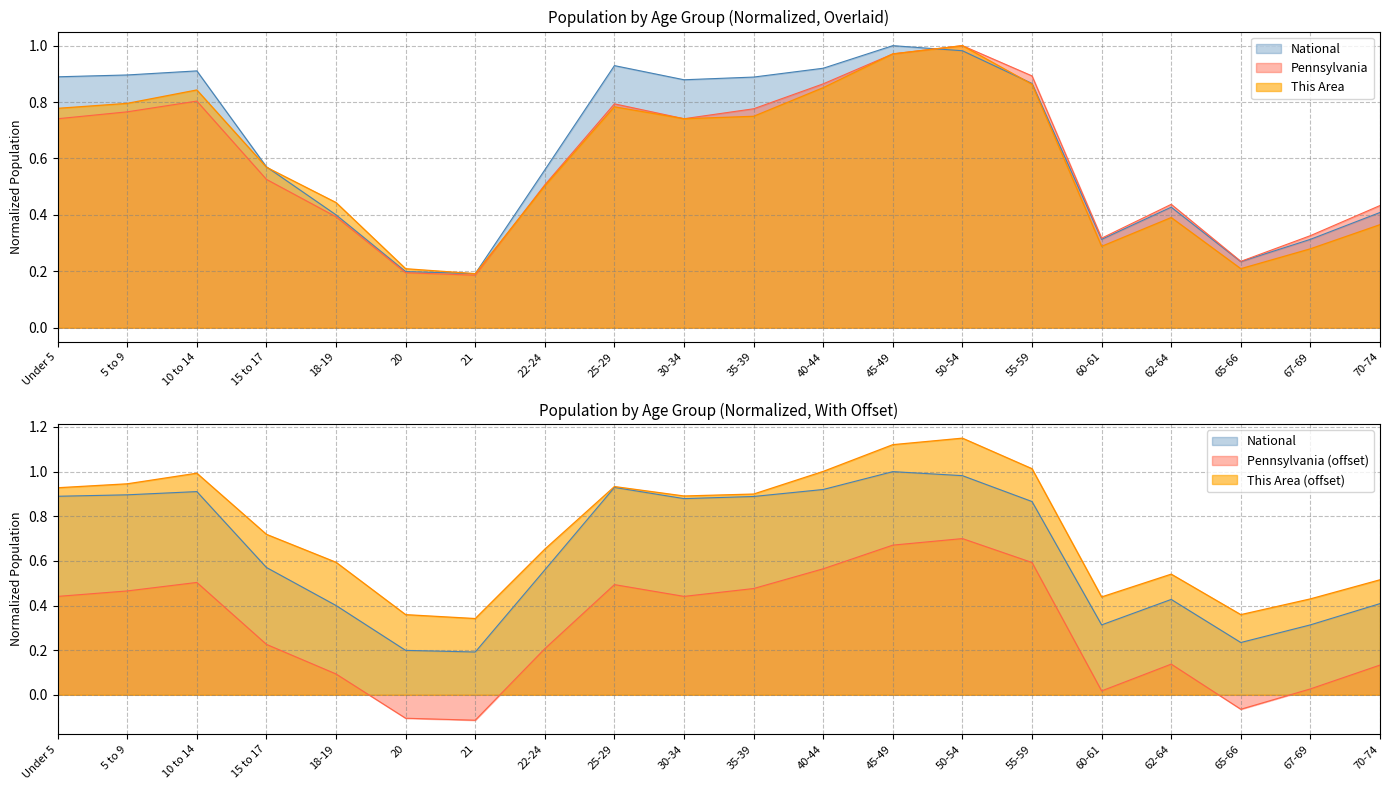

What are all the series names shown in the legend?

This Area, Pennsylvania, National